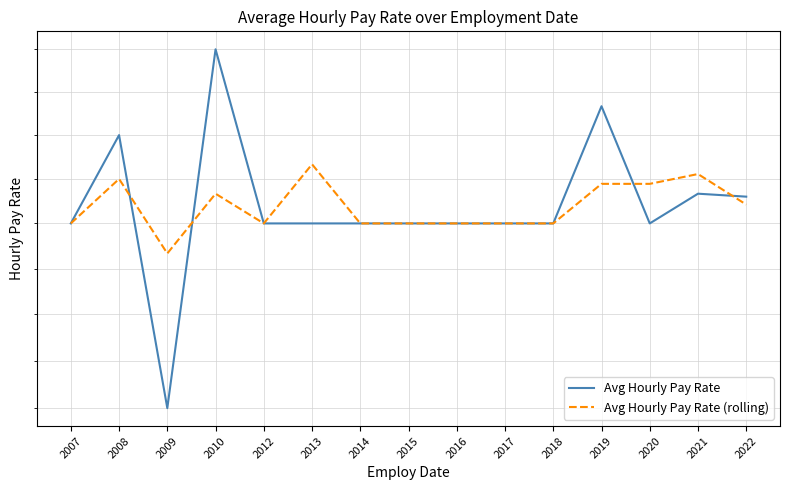

Count the number of categories in the chart.

15